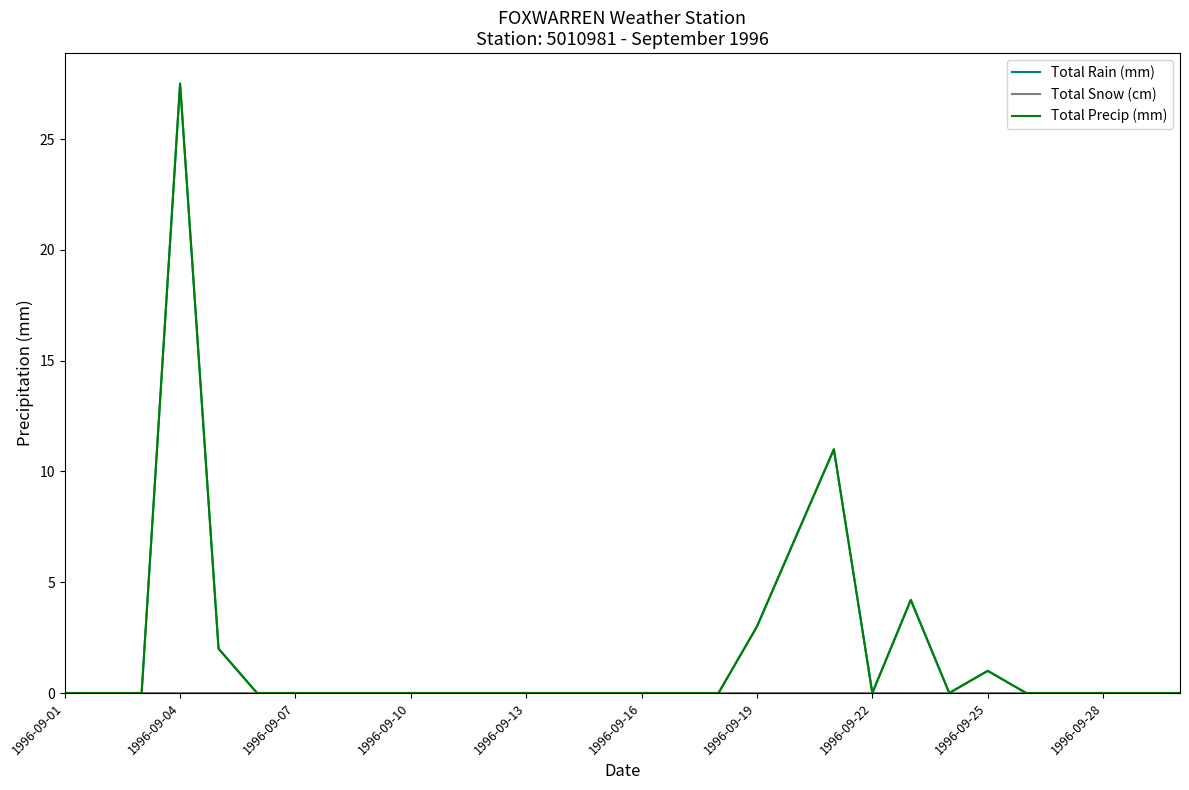

Which series has the largest total across all categories?

Total Rain (mm)